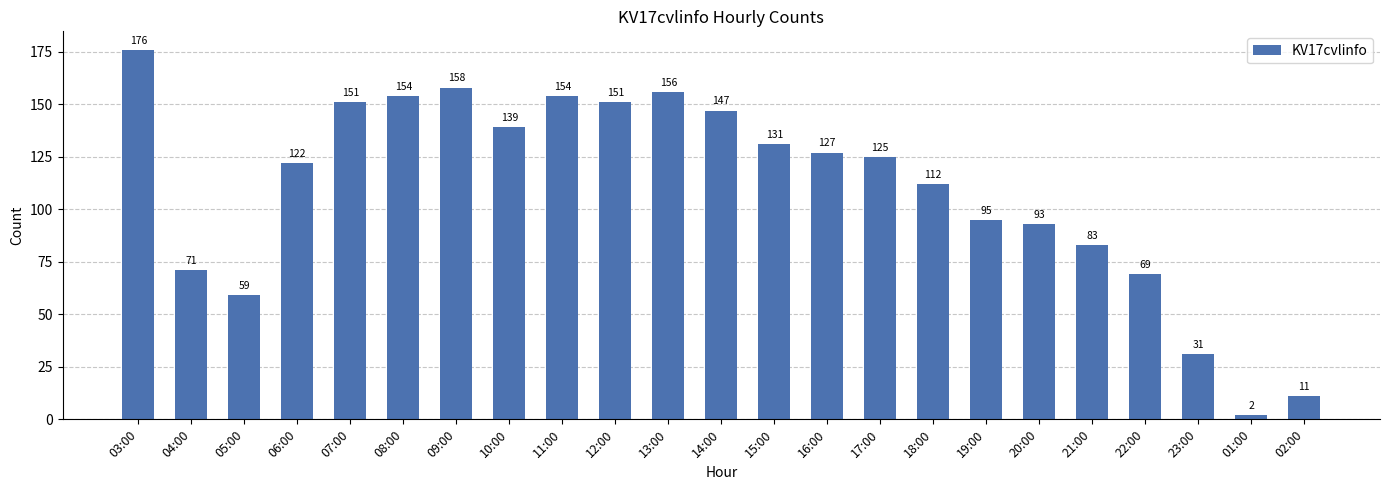

Between 03:00 and 11:00, which is larger?

03:00